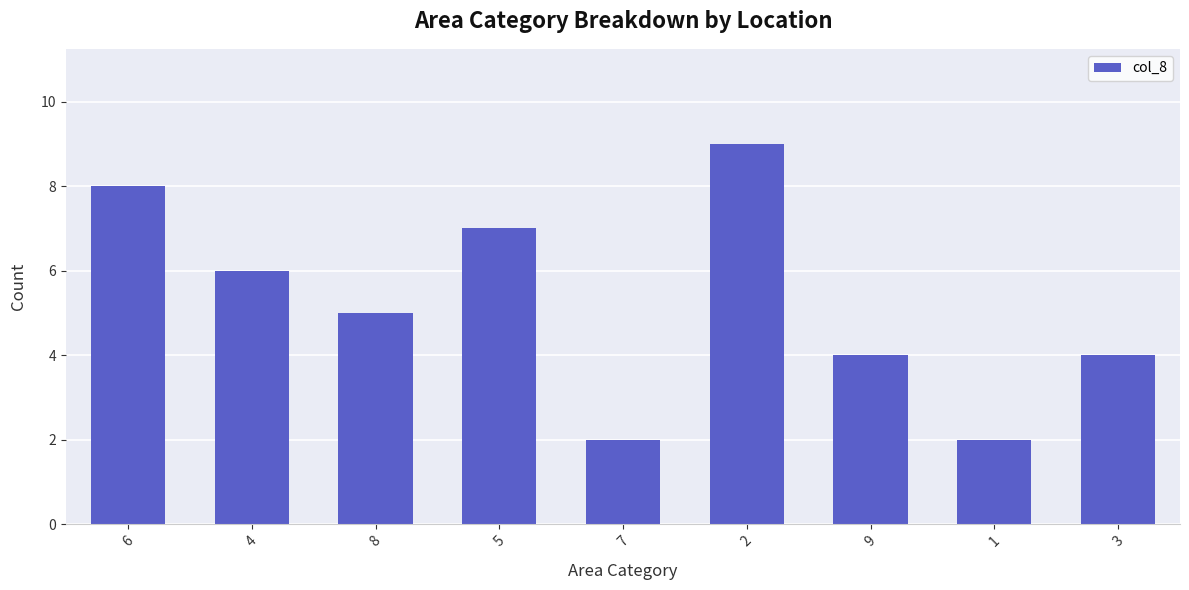

What is the minimum value shown in the chart?

2